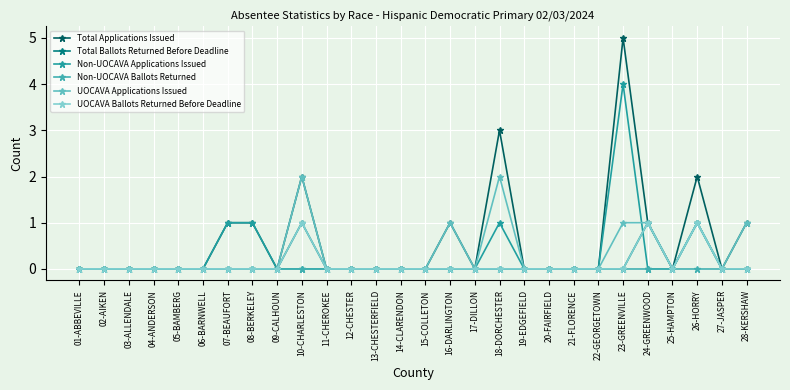

Reading left to right, transcribe all the data shown in this chart.

Total Applications Issued: 01-ABBEVILLE=0	02-AIKEN=0	03-ALLENDALE=0	04-ANDERSON=0	05-BAMBERG=0	06-BARNWELL=0	07-BEAUFORT=1	08-BERKELEY=1	09-CALHOUN=0	10-CHARLESTON=2	11-CHEROKEE=0	12-CHESTER=0	13-CHESTERFIELD=0	14-CLARENDON=0	15-COLLETON=0	16-DARLINGTON=1	17-DILLON=0	18-DORCHESTER=3	19-EDGEFIELD=0	20-FAIRFIELD=0	21-FLORENCE=0	22-GEORGETOWN=0	23-GREENVILLE=5	24-GREENWOOD=1	25-HAMPTON=0	26-HORRY=2	27-JASPER=0	28-KERSHAW=1
Total Ballots Returned Before Deadline: 01-ABBEVILLE=0	02-AIKEN=0	03-ALLENDALE=0	04-ANDERSON=0	05-BAMBERG=0	06-BARNWELL=0	07-BEAUFORT=0	08-BERKELEY=0	09-CALHOUN=0	10-CHARLESTON=1	11-CHEROKEE=0	12-CHESTER=0	13-CHESTERFIELD=0	14-CLARENDON=0	15-COLLETON=0	16-DARLINGTON=0	17-DILLON=0	18-DORCHESTER=0	19-EDGEFIELD=0	20-FAIRFIELD=0	21-FLORENCE=0	22-GEORGETOWN=0	23-GREENVILLE=0	24-GREENWOOD=1	25-HAMPTON=0	26-HORRY=1	27-JASPER=0	28-KERSHAW=0
Non-UOCAVA Applications Issued: 01-ABBEVILLE=0	02-AIKEN=0	03-ALLENDALE=0	04-ANDERSON=0	05-BAMBERG=0	06-BARNWELL=0	07-BEAUFORT=1	08-BERKELEY=1	09-CALHOUN=0	10-CHARLESTON=0	11-CHEROKEE=0	12-CHESTER=0	13-CHESTERFIELD=0	14-CLARENDON=0	15-COLLETON=0	16-DARLINGTON=0	17-DILLON=0	18-DORCHESTER=1	19-EDGEFIELD=0	20-FAIRFIELD=0	21-FLORENCE=0	22-GEORGETOWN=0	23-GREENVILLE=4	24-GREENWOOD=0	25-HAMPTON=0	26-HORRY=1	27-JASPER=0	28-KERSHAW=0
Non-UOCAVA Ballots Returned: 01-ABBEVILLE=0	02-AIKEN=0	03-ALLENDALE=0	04-ANDERSON=0	05-BAMBERG=0	06-BARNWELL=0	07-BEAUFORT=0	08-BERKELEY=0	09-CALHOUN=0	10-CHARLESTON=0	11-CHEROKEE=0	12-CHESTER=0	13-CHESTERFIELD=0	14-CLARENDON=0	15-COLLETON=0	16-DARLINGTON=0	17-DILLON=0	18-DORCHESTER=0	19-EDGEFIELD=0	20-FAIRFIELD=0	21-FLORENCE=0	22-GEORGETOWN=0	23-GREENVILLE=0	24-GREENWOOD=0	25-HAMPTON=0	26-HORRY=0	27-JASPER=0	28-KERSHAW=0
UOCAVA Applications Issued: 01-ABBEVILLE=0	02-AIKEN=0	03-ALLENDALE=0	04-ANDERSON=0	05-BAMBERG=0	06-BARNWELL=0	07-BEAUFORT=0	08-BERKELEY=0	09-CALHOUN=0	10-CHARLESTON=2	11-CHEROKEE=0	12-CHESTER=0	13-CHESTERFIELD=0	14-CLARENDON=0	15-COLLETON=0	16-DARLINGTON=1	17-DILLON=0	18-DORCHESTER=2	19-EDGEFIELD=0	20-FAIRFIELD=0	21-FLORENCE=0	22-GEORGETOWN=0	23-GREENVILLE=1	24-GREENWOOD=1	25-HAMPTON=0	26-HORRY=1	27-JASPER=0	28-KERSHAW=1
UOCAVA Ballots Returned Before Deadline: 01-ABBEVILLE=0	02-AIKEN=0	03-ALLENDALE=0	04-ANDERSON=0	05-BAMBERG=0	06-BARNWELL=0	07-BEAUFORT=0	08-BERKELEY=0	09-CALHOUN=0	10-CHARLESTON=1	11-CHEROKEE=0	12-CHESTER=0	13-CHESTERFIELD=0	14-CLARENDON=0	15-COLLETON=0	16-DARLINGTON=0	17-DILLON=0	18-DORCHESTER=0	19-EDGEFIELD=0	20-FAIRFIELD=0	21-FLORENCE=0	22-GEORGETOWN=0	23-GREENVILLE=0	24-GREENWOOD=1	25-HAMPTON=0	26-HORRY=1	27-JASPER=0	28-KERSHAW=0